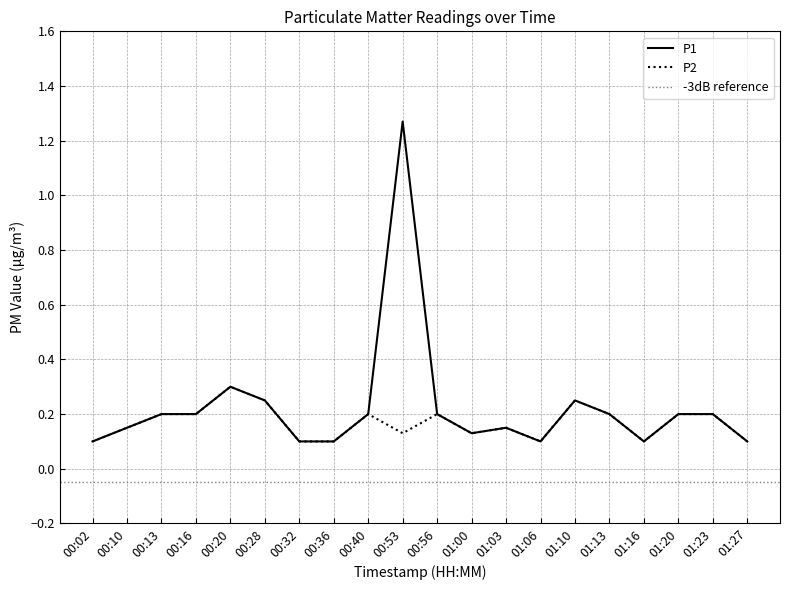

Reading left to right, transcribe all the data shown in this chart.

P1: 00:02=0.1	00:10=0.1	00:13=0.2	00:16=0.2	00:20=0.3	00:28=0.2	00:32=0.1	00:36=0.1	00:40=0.2	00:53=1.3	00:56=0.2	01:00=0.1	01:03=0.1	01:06=0.1	01:10=0.2	01:13=0.2	01:16=0.1	01:20=0.2	01:23=0.2	01:27=0.1
P2: 00:02=0.1	00:10=0.1	00:13=0.2	00:16=0.2	00:20=0.3	00:28=0.2	00:32=0.1	00:36=0.1	00:40=0.2	00:53=0.1	00:56=0.2	01:00=0.1	01:03=0.1	01:06=0.1	01:10=0.2	01:13=0.2	01:16=0.1	01:20=0.2	01:23=0.2	01:27=0.1